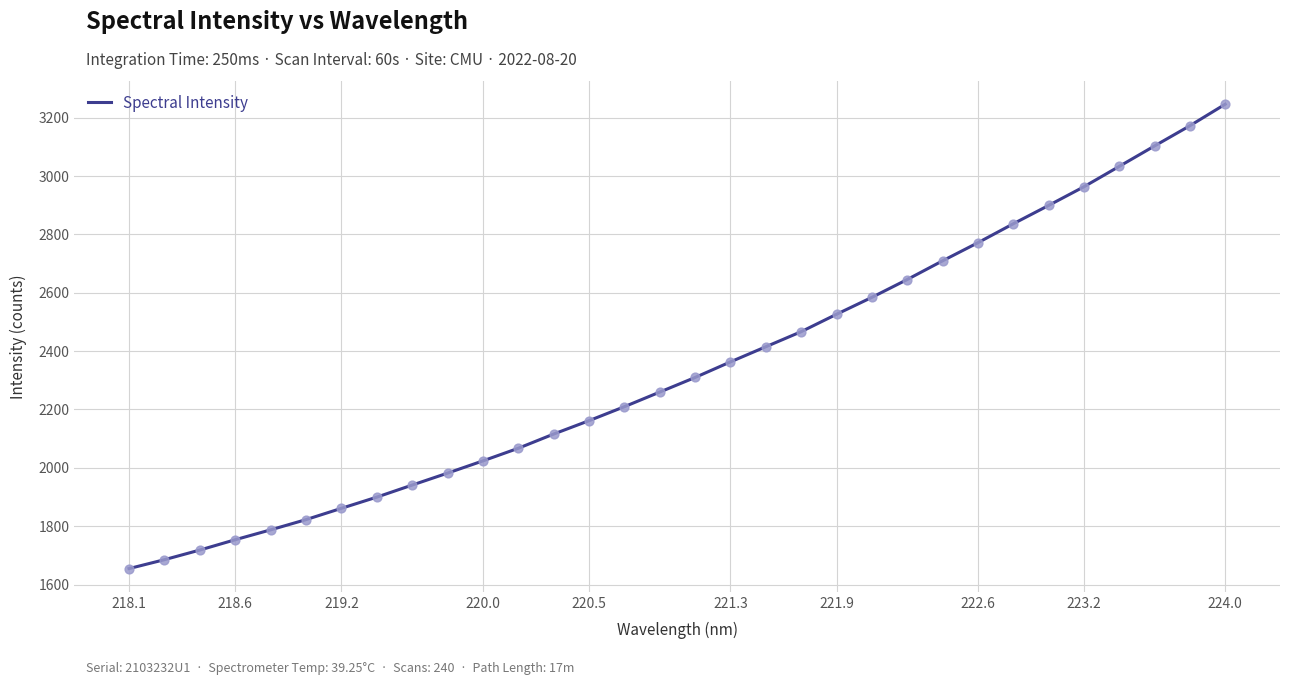

What is the difference between the maximum and minimum values?

1591.1